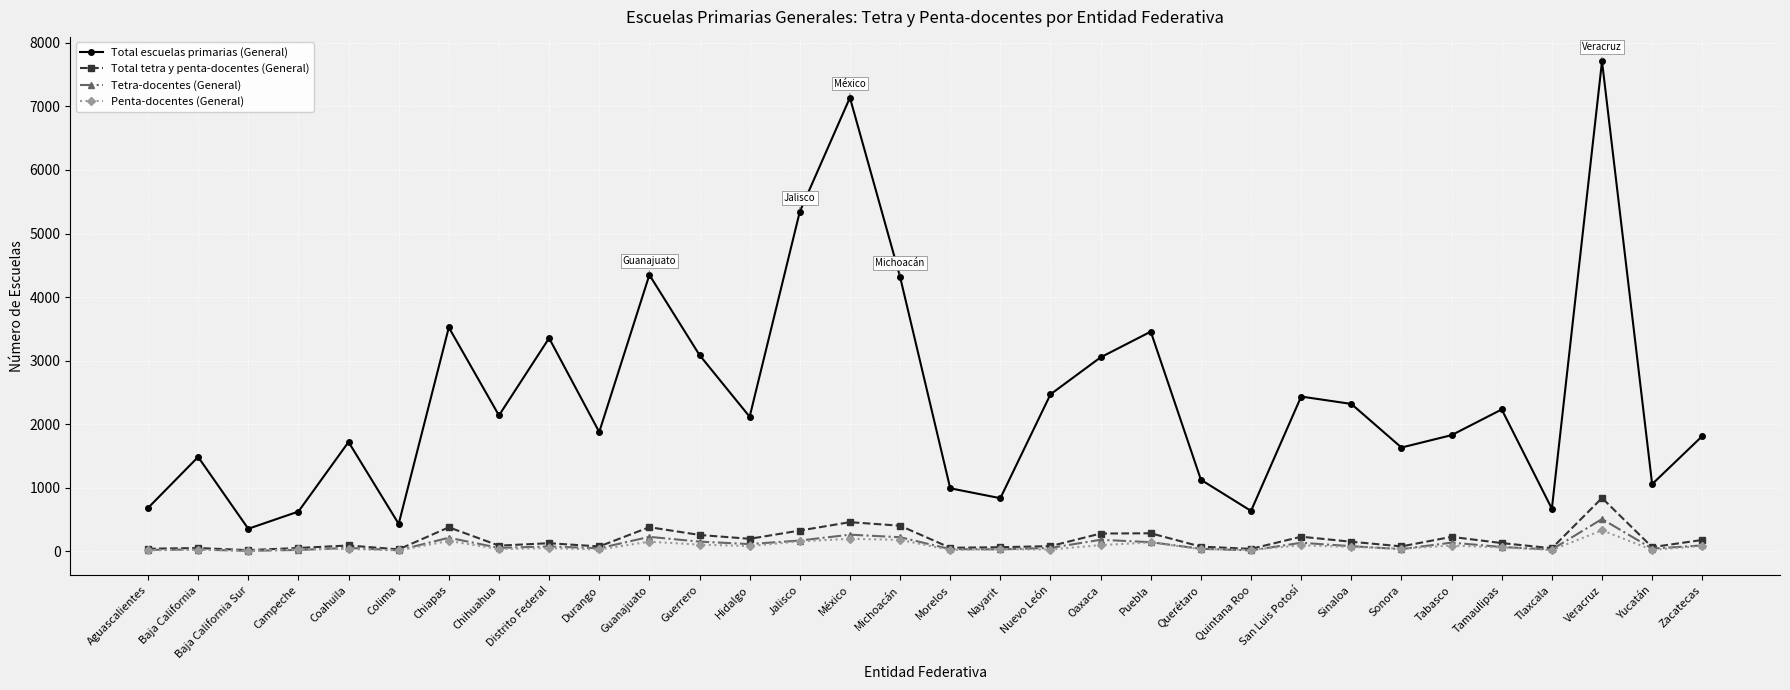

How many lines are shown in the chart?

4